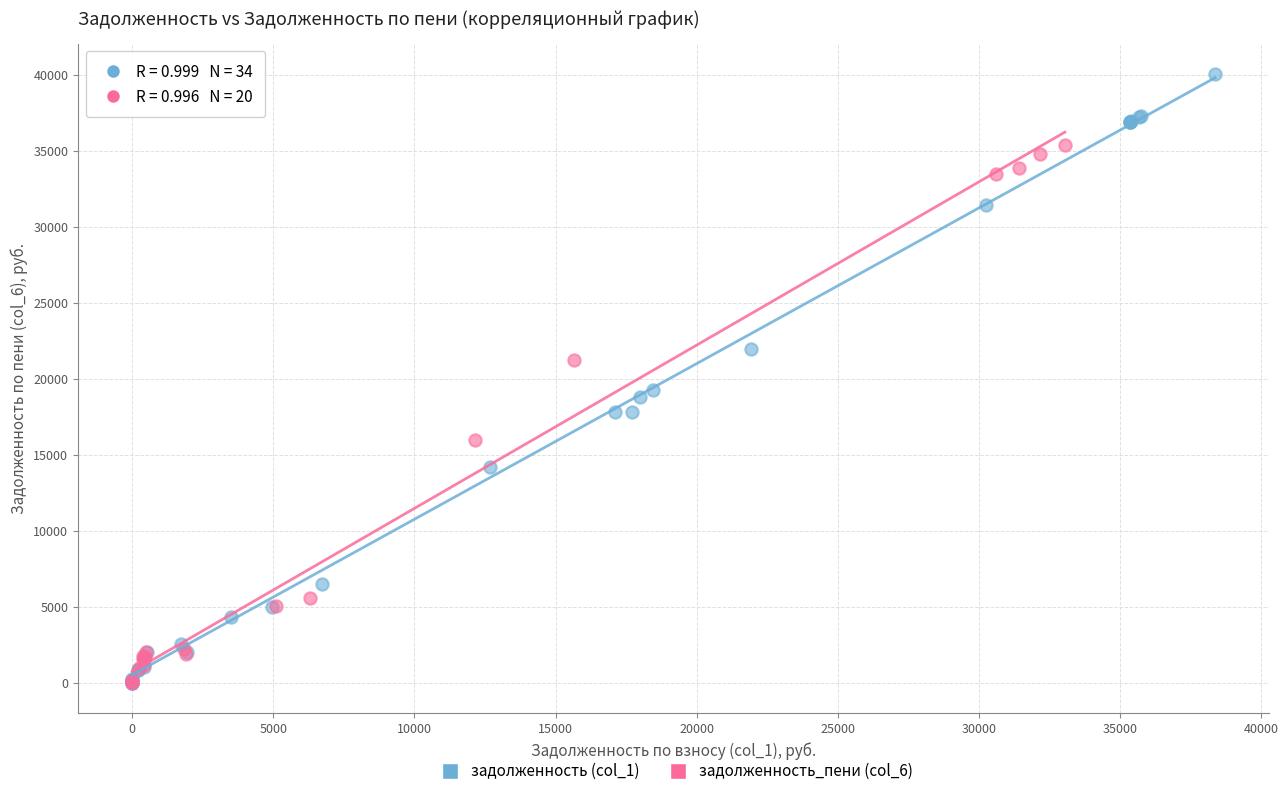

Which series has the widest spread of Y values?

задолженность (col_1)